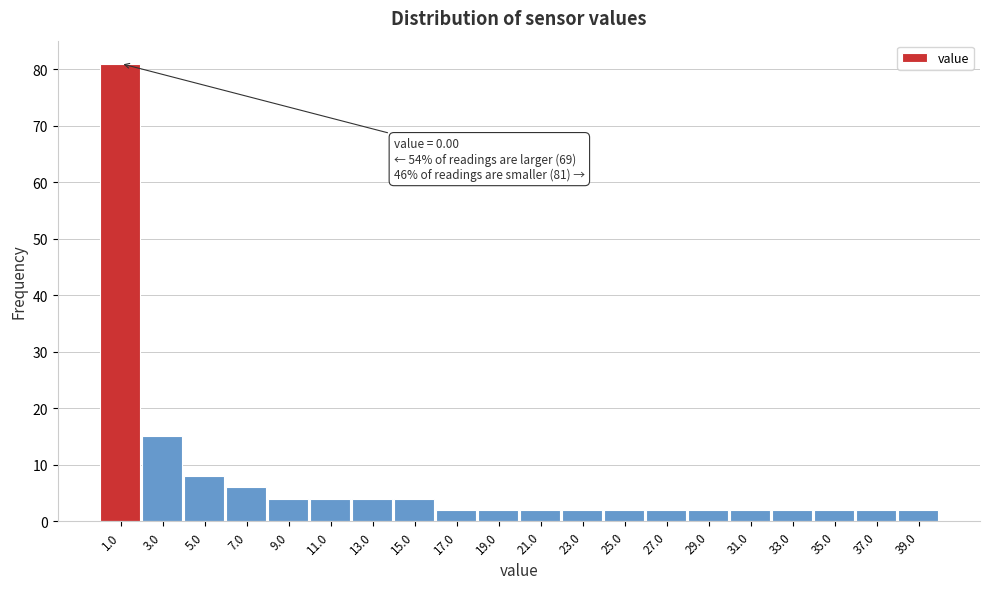

Over which range of the x-axis is the bar tallest?

0 to 2